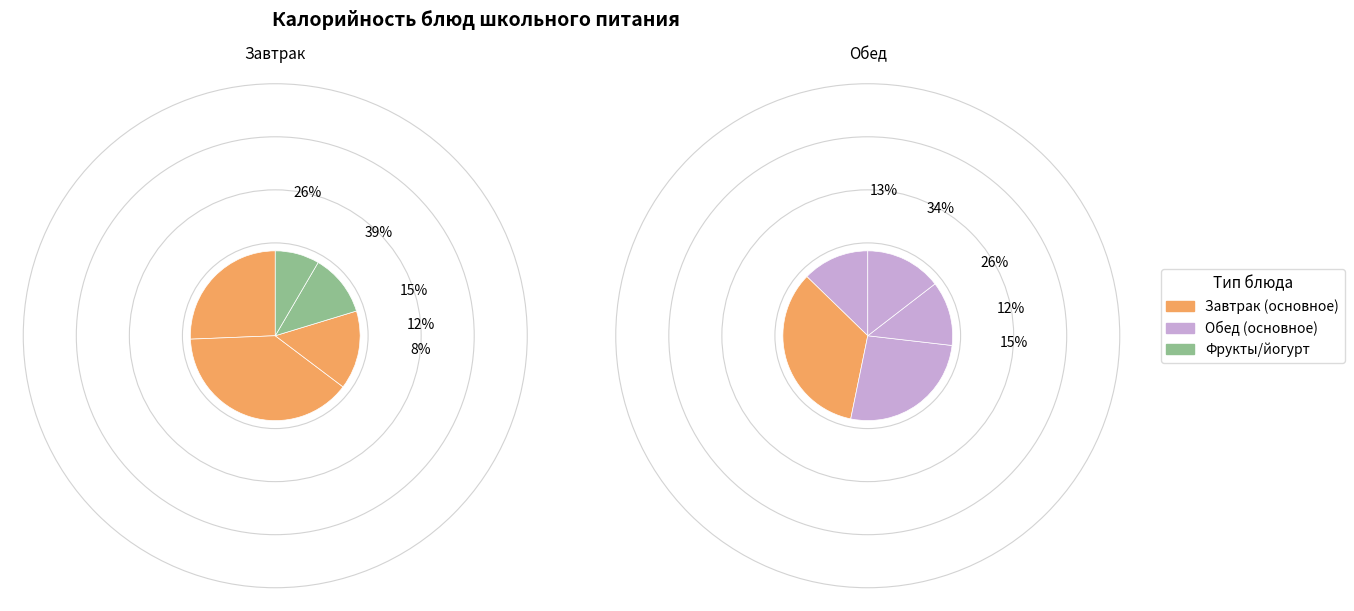

Count the number of slices in the pie.

10